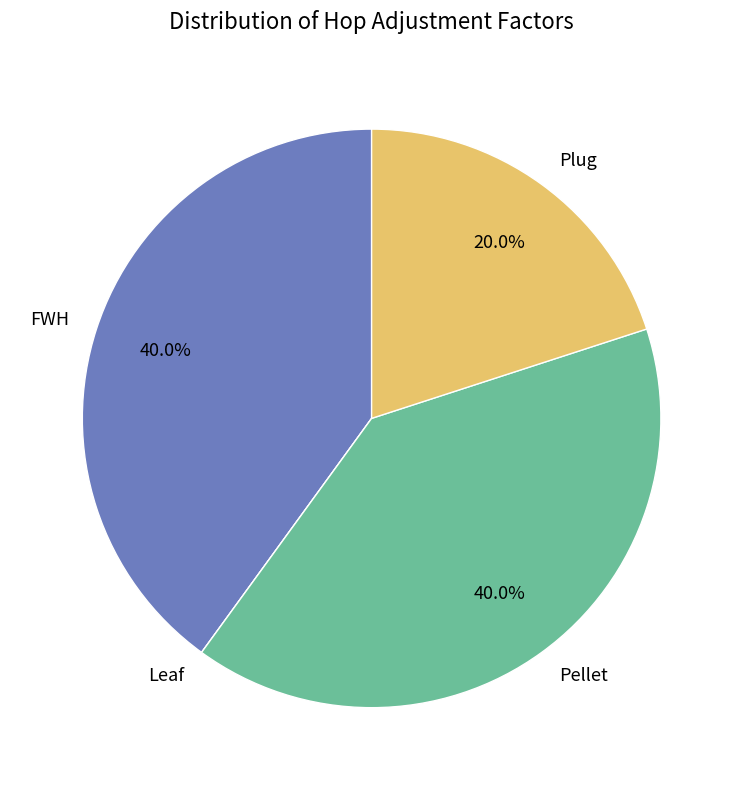

To the nearest percent, what portion does Plug represent?

20%